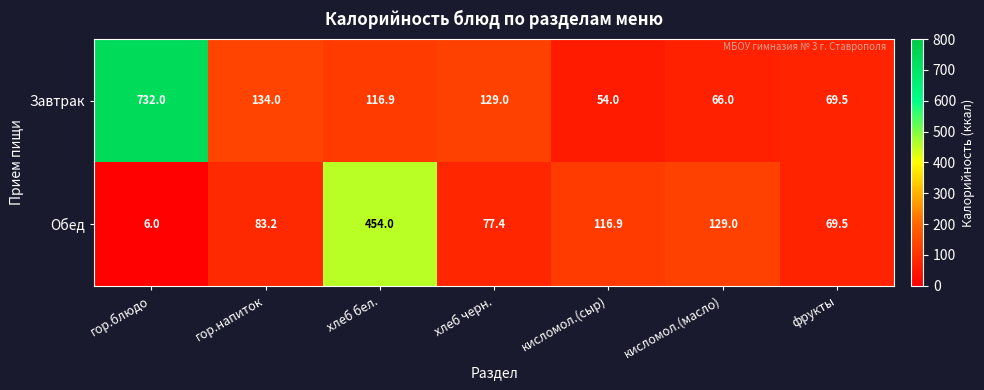

List the series in order of their peak value, highest first.

Завтрак, Обед